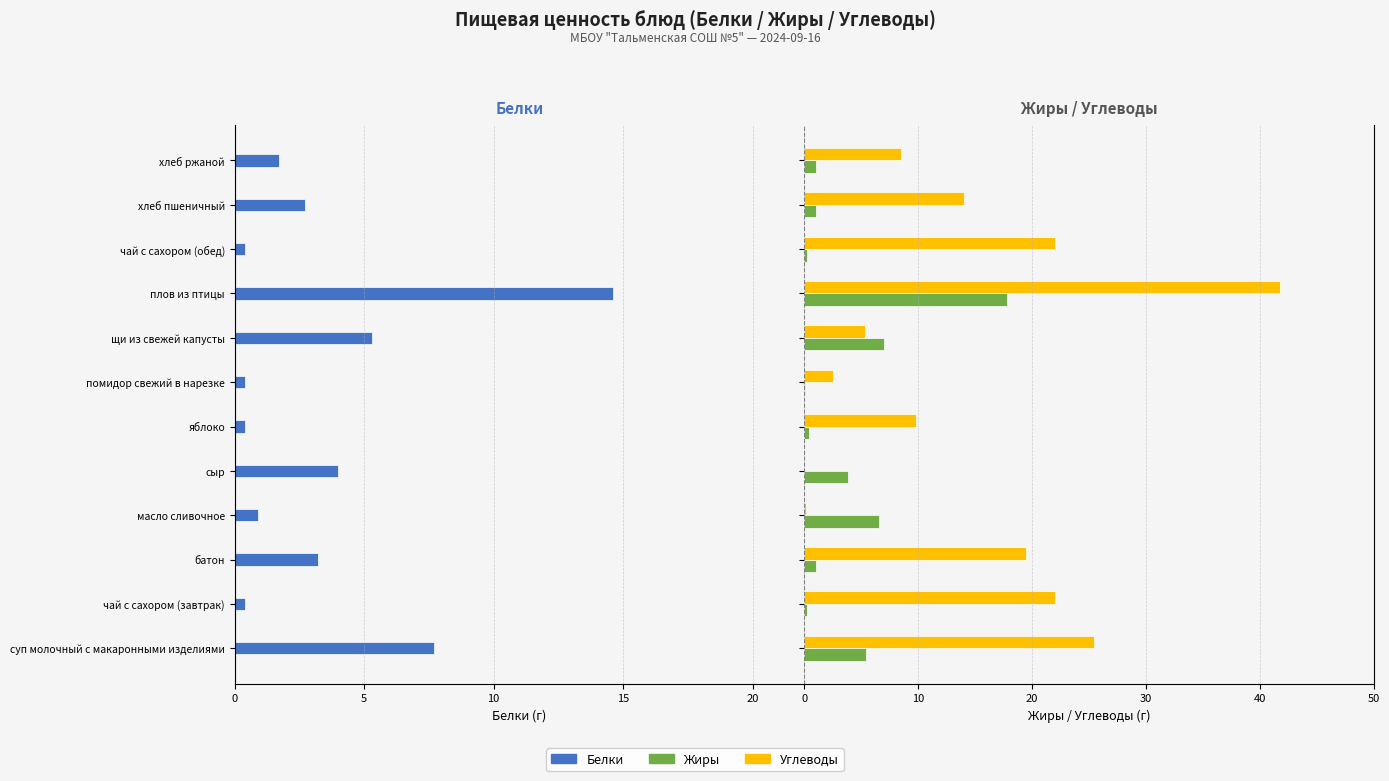

Is it true that Углеводы equals 41.8 at плов из птицы?

True